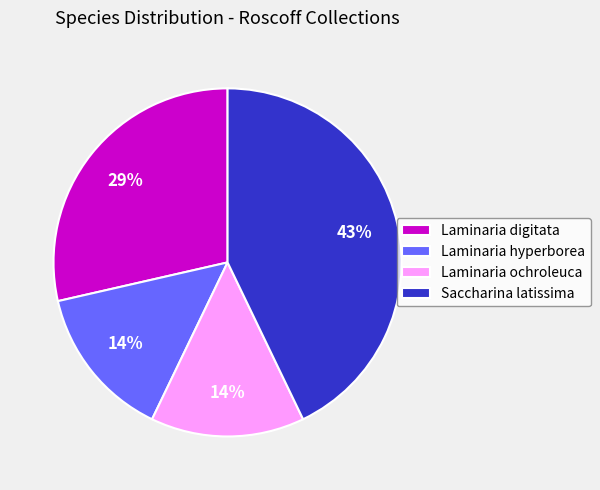

Which slice is the largest?

Saccharina latissima